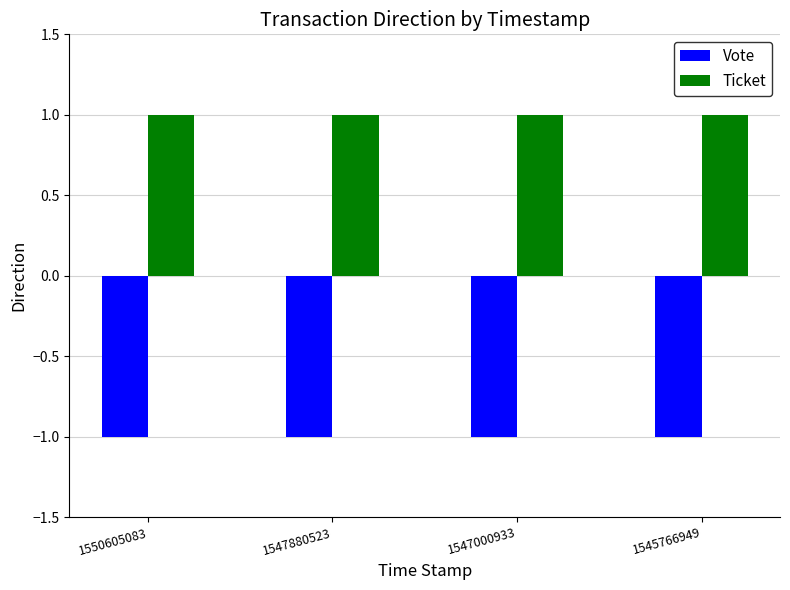

How many distinct data groups are displayed?

2